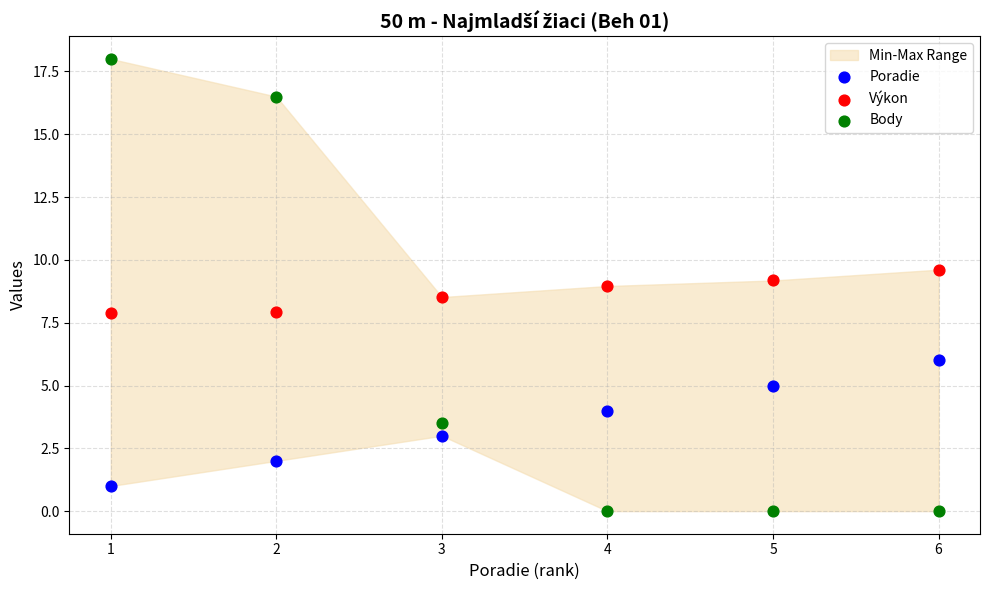

Which series has the widest spread of Y values?

Body